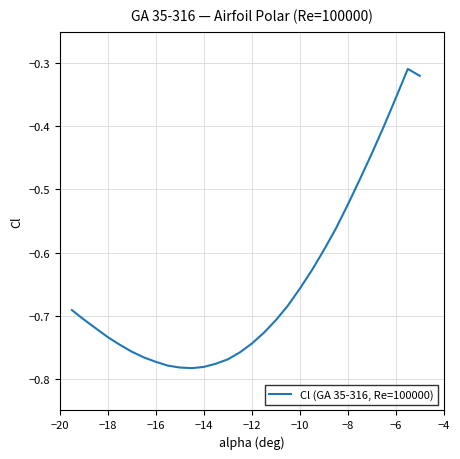

What is the sum of all values?

-19.5